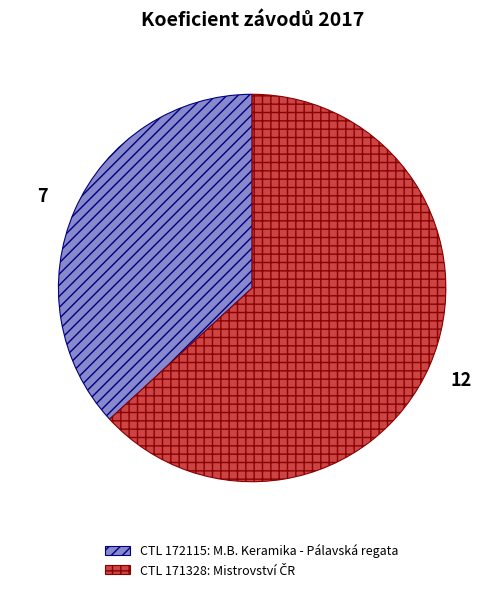

Is there a majority slice in this chart?

Yes